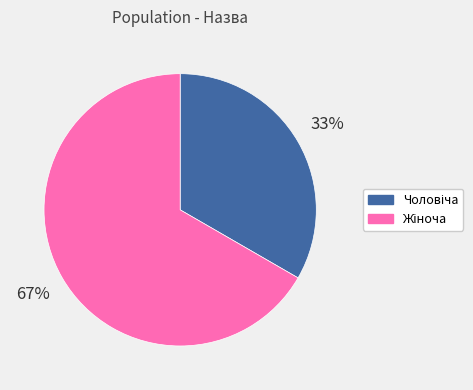

Is there any slice that represents more than half of the pie?

Yes